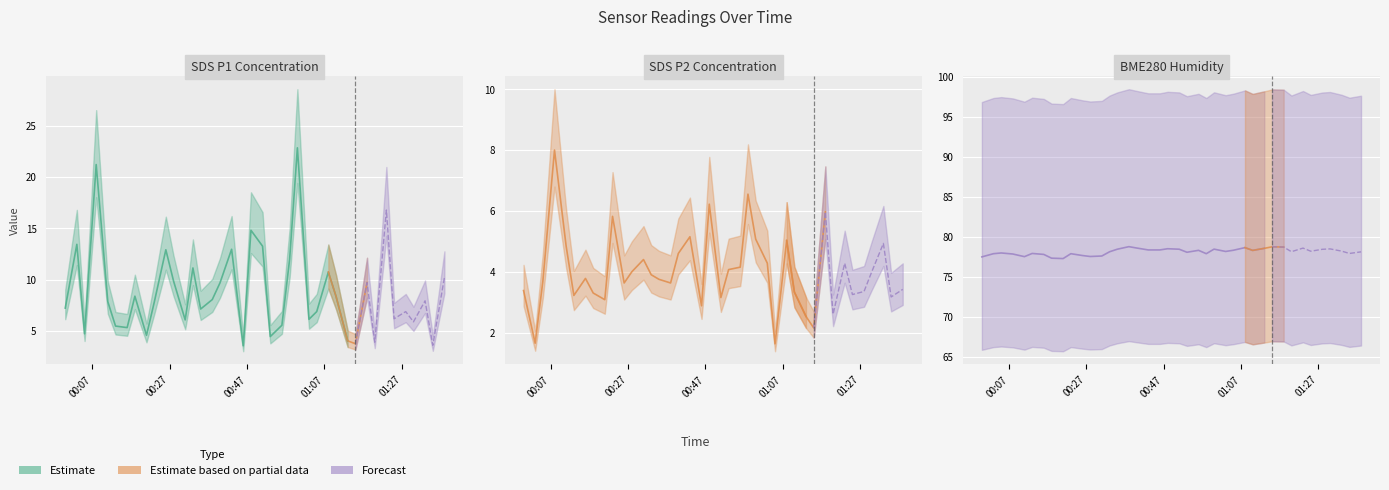

Reading left to right, extract all data points from this chart.

SDS_P1: 7.2	13.4	4.7	21.2	7.8	5.5	5.3	8.4	4.6	7.8	12.9	9.8	6.1	11.1	7.1	8.1	9.7	12.9	3.5	14.8	13.2	4.5	5.5	12.0	22.8	6.1	6.9	10.7	8.3	4.0	3.8	9.7	3.9	16.8	6.2	6.9	5.9	7.9	3.6	10.2
SDS_P2: 3.4	1.6	3.7	8.0	4.8	3.2	3.8	3.3	3.1	5.8	3.6	4.0	4.4	3.9	3.8	3.6	4.6	5.2	2.9	6.2	3.1	4.1	4.2	6.5	5.1	4.3	1.6	5.0	3.3	2.5	2.1	6.0	2.6	4.3	3.2	3.4	4.0	4.9	3.2	3.4
BME280_humidity: 77.5	77.9	78.0	77.9	77.5	77.9	77.8	77.3	77.3	77.9	77.7	77.5	77.6	78.1	78.5	78.8	78.6	78.4	78.4	78.5	78.5	78.1	78.3	77.9	78.5	78.2	78.3	78.7	78.3	78.6	78.8	78.7	78.2	78.6	78.2	78.5	78.5	78.2	77.9	78.1